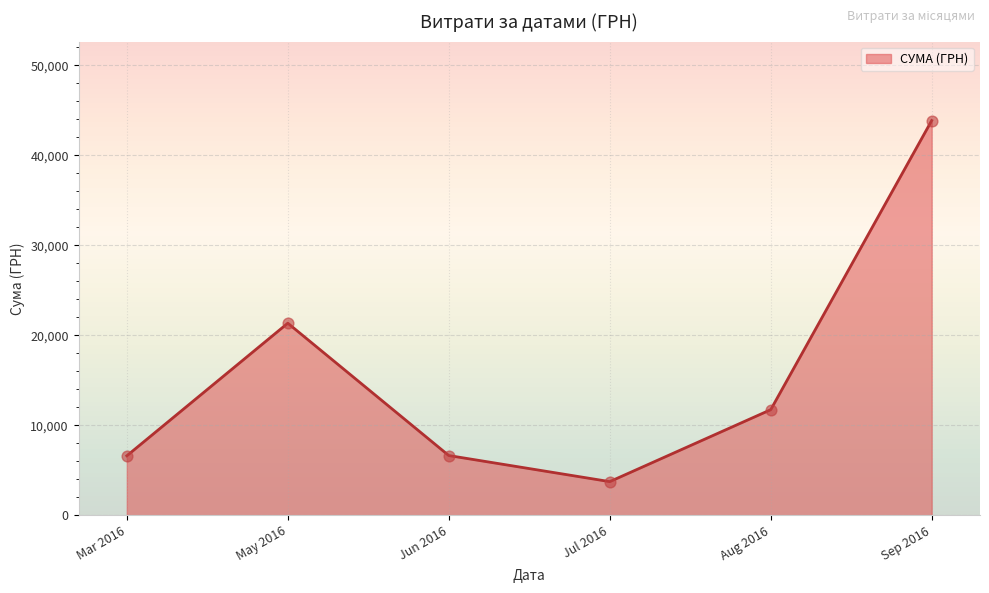

What is the change in value from May 2016 to Jul 2016?

-17610.0